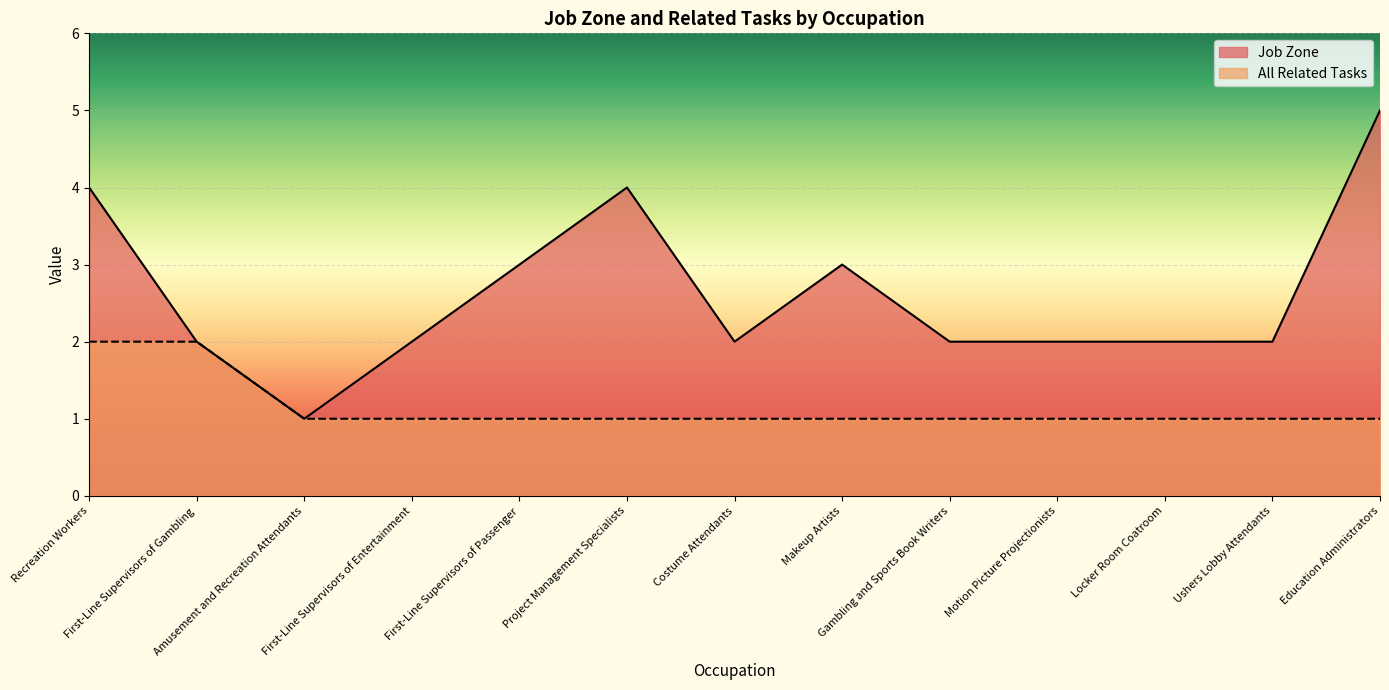

True or false: All Related Tasks and Job Zone intersect in this chart.

False